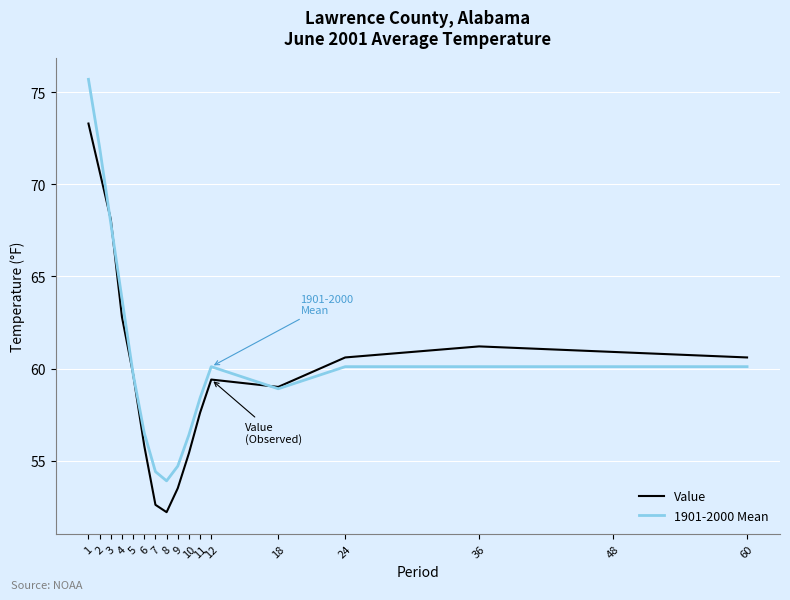

What value does the Value series have at 18?

59.0